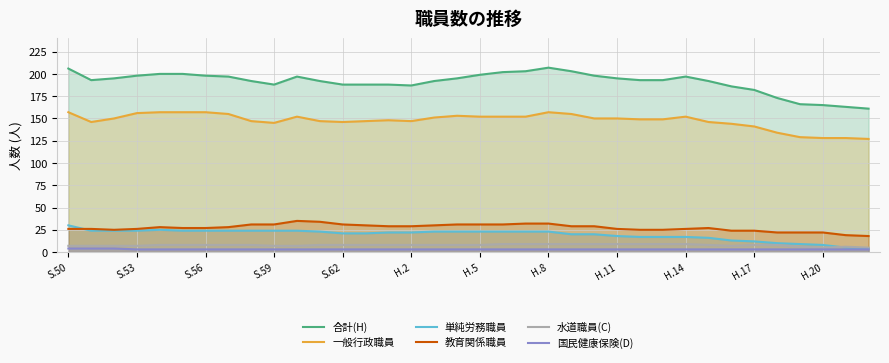

Where does the 一般行政職員 series first go above 150?

S.50